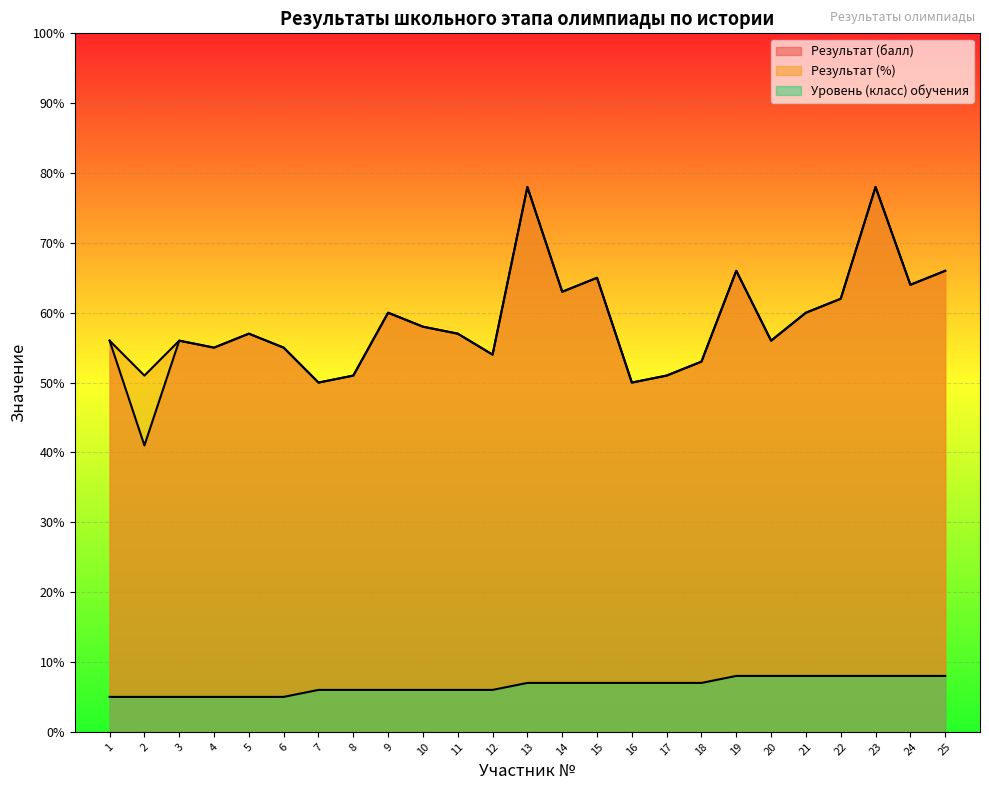

Is the value of Уровень (класс) обучения at 19 greater than the value of Результат (балл) at 4?

No